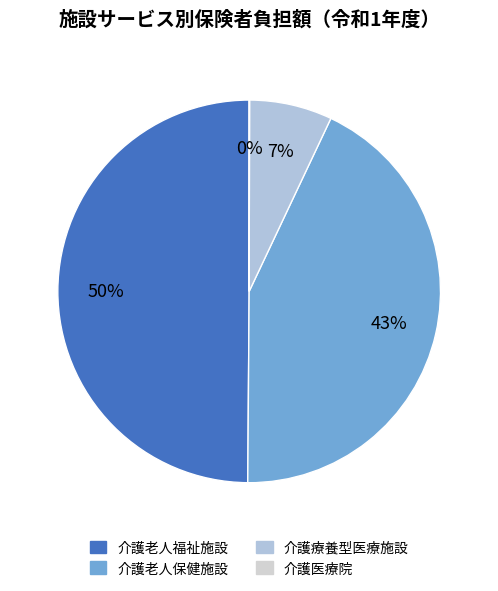

Does 介護療養型医療施設 account for over 50% of the chart?

No